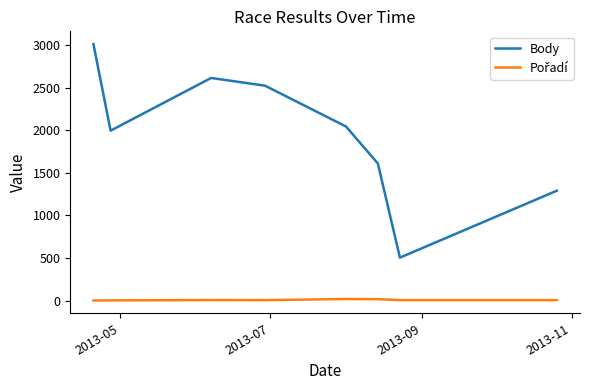

Which series has the largest range (max minus min)?

Body